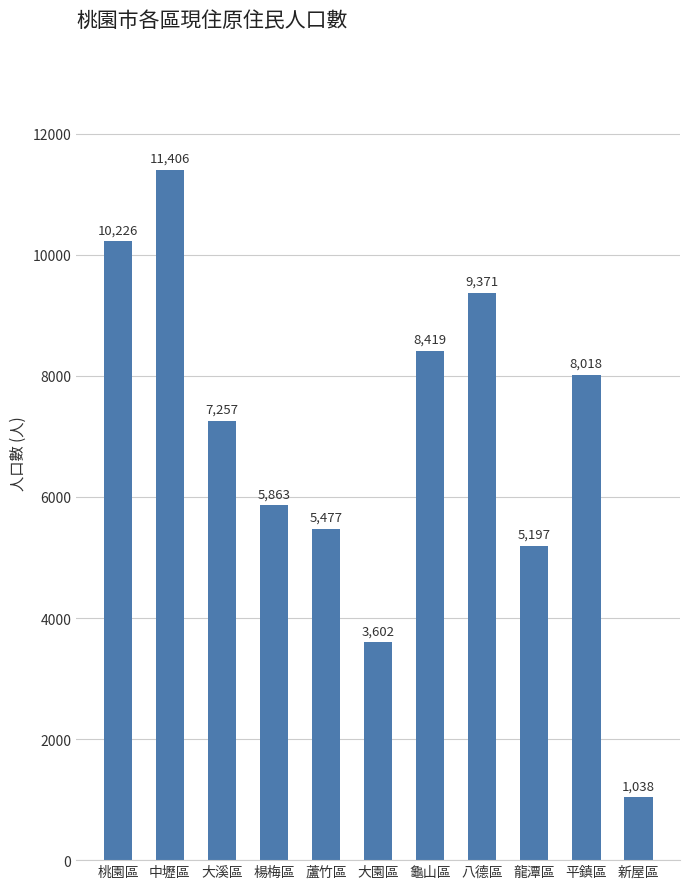

At which label is the value closest to 6222?

楊梅區